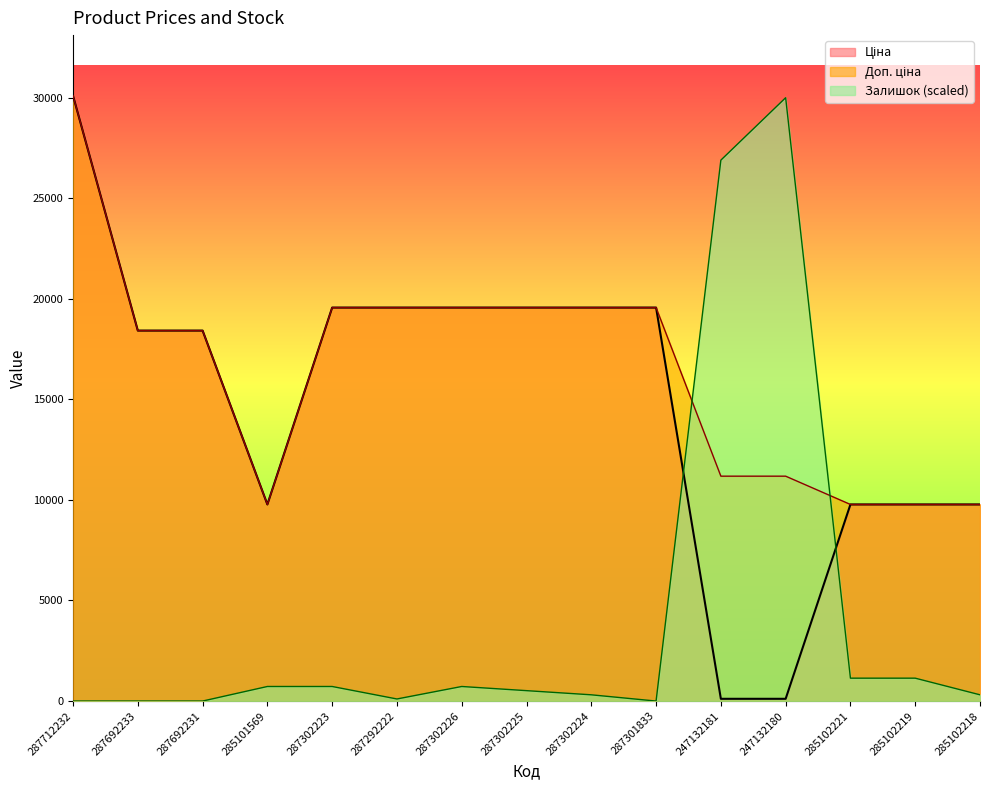

Which series ends up on top after the final intersection of Залишок and Ціна?

Ціна